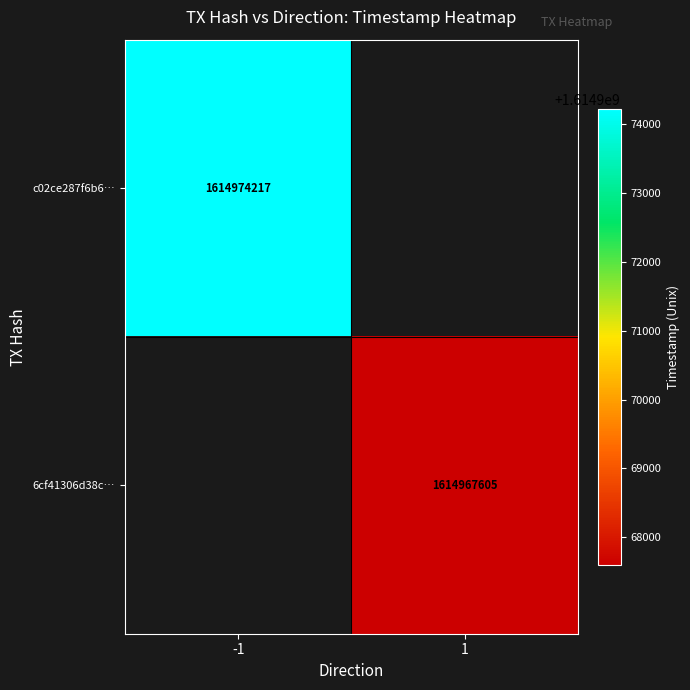

The c02ce287f6b6… series shows 1614974217 at -1. True or false?

True